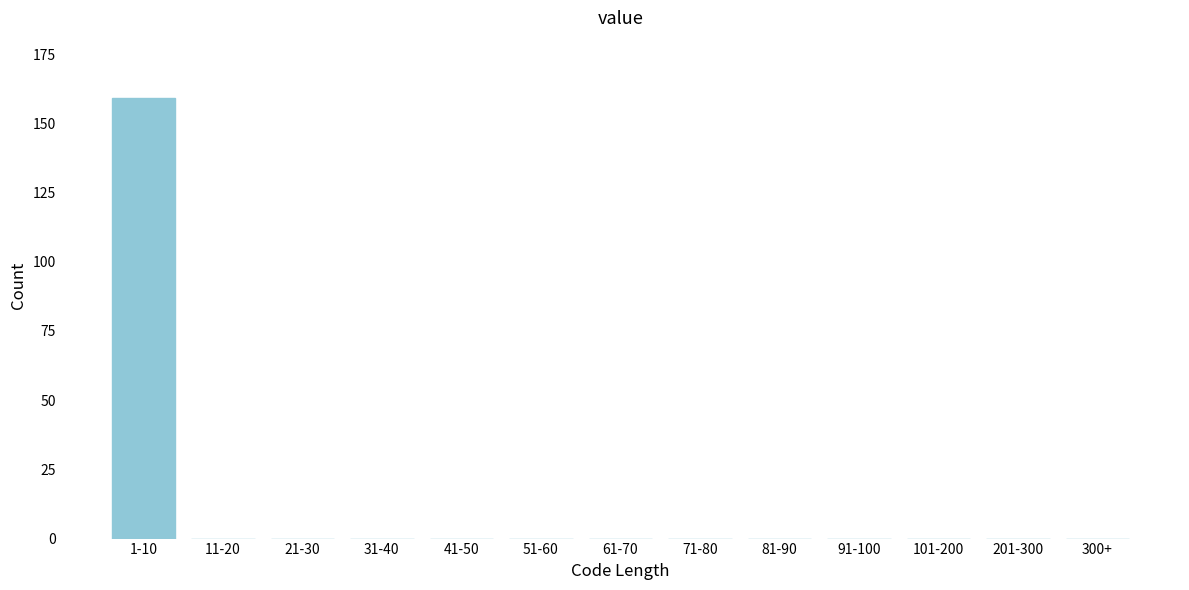

Reading left to right, transcribe all the data shown in this chart.

1-10=159	11-20=0	21-30=0	31-40=0	41-50=0	51-60=0	61-70=0	71-80=0	81-90=0	91-100=0	101-200=0	201-300=0	300+=0